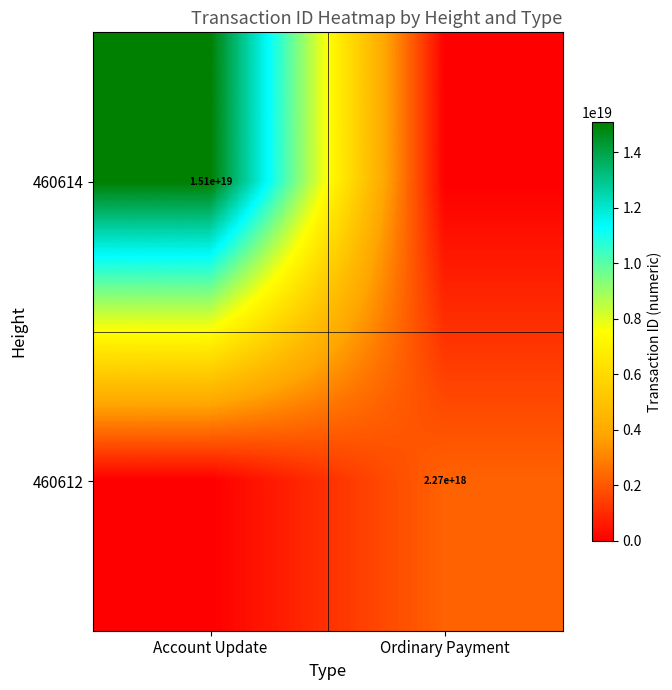

Is it true that 460614 equals 20983771365374578688 at Account Update?

False